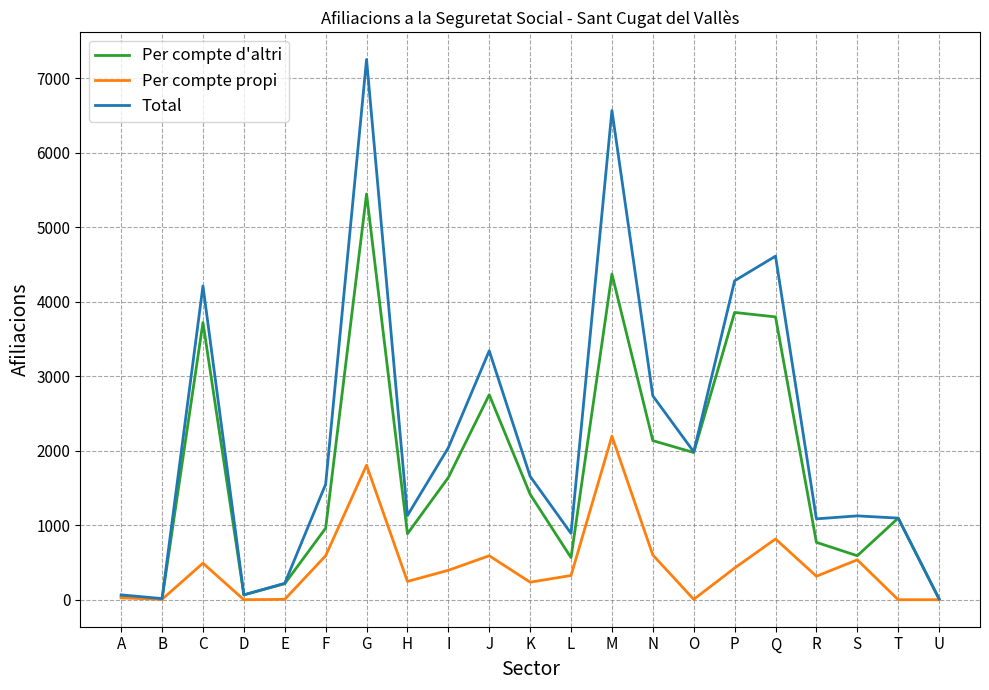

Where is the first local maximum for Per compte propi?

C